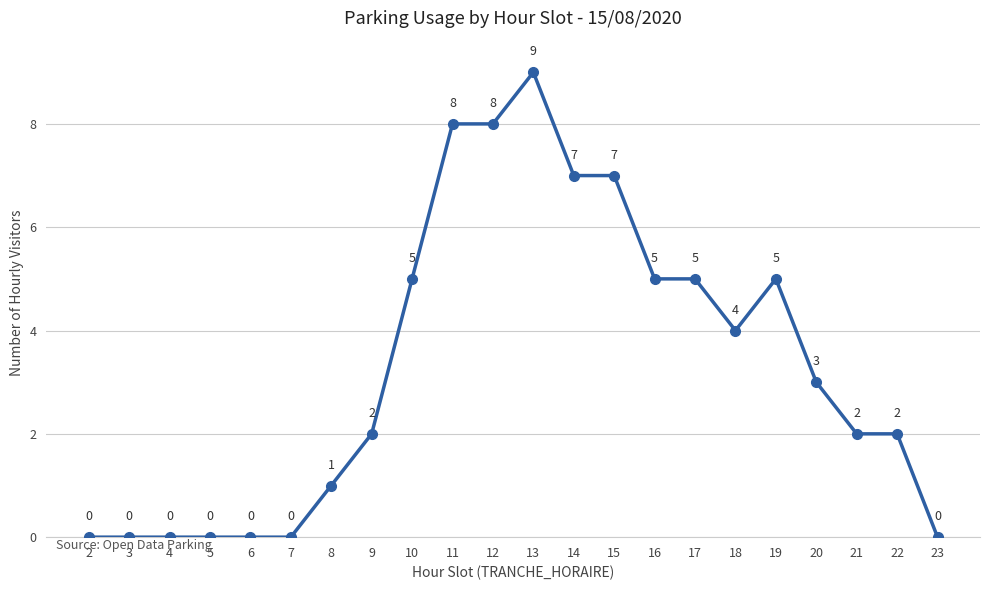

The chart shows a value of 1 at 22. True or false?

False